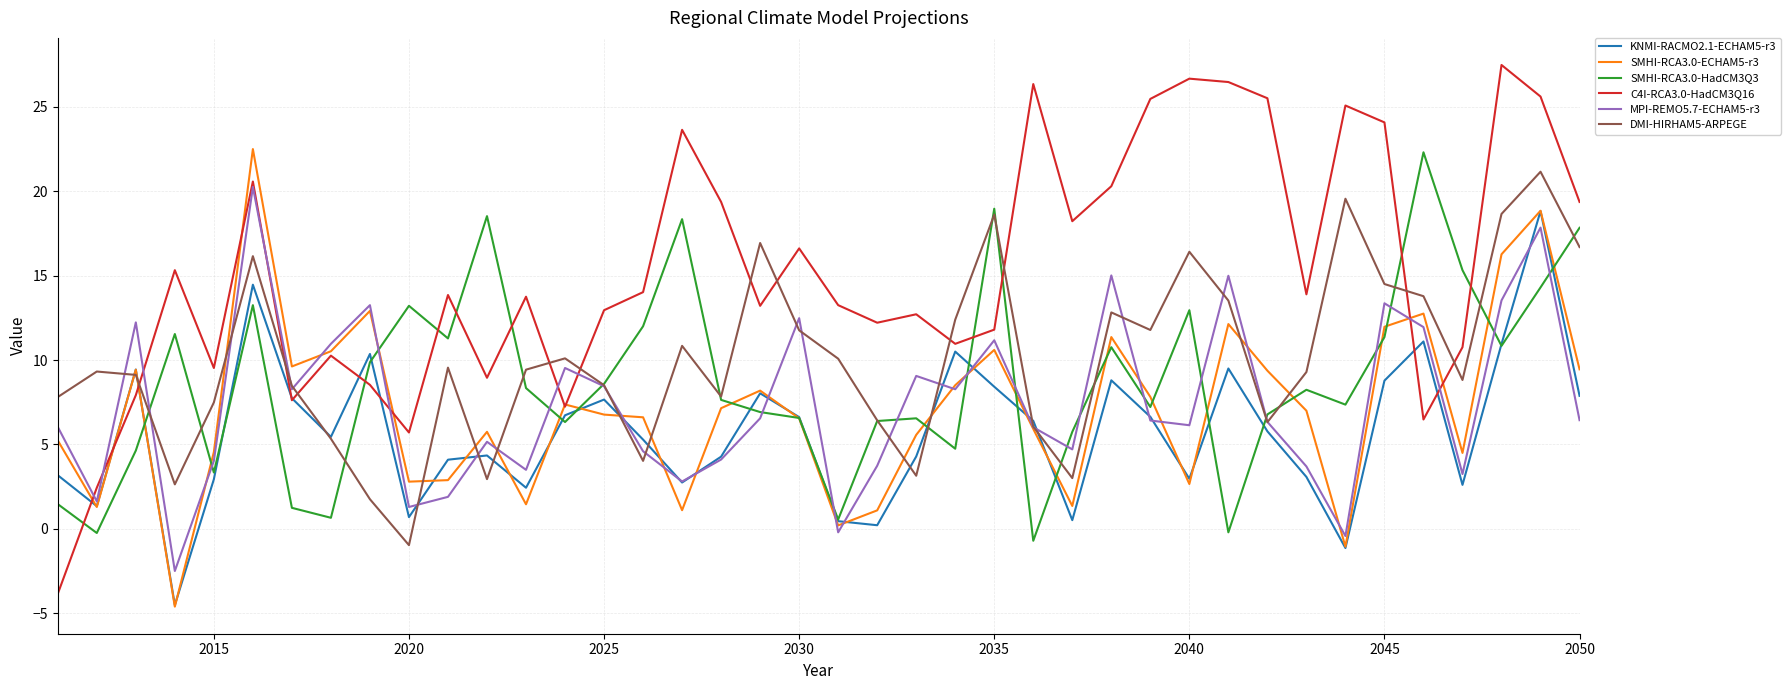

Does the chart have visible grid lines?

Yes